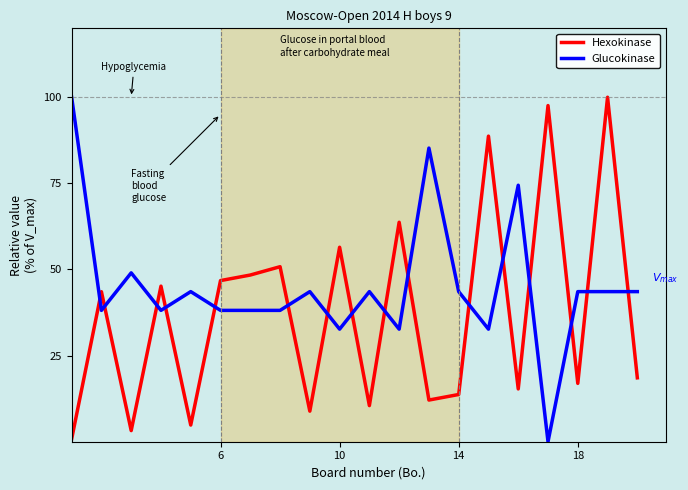

What is the greatest value displayed?

100.0